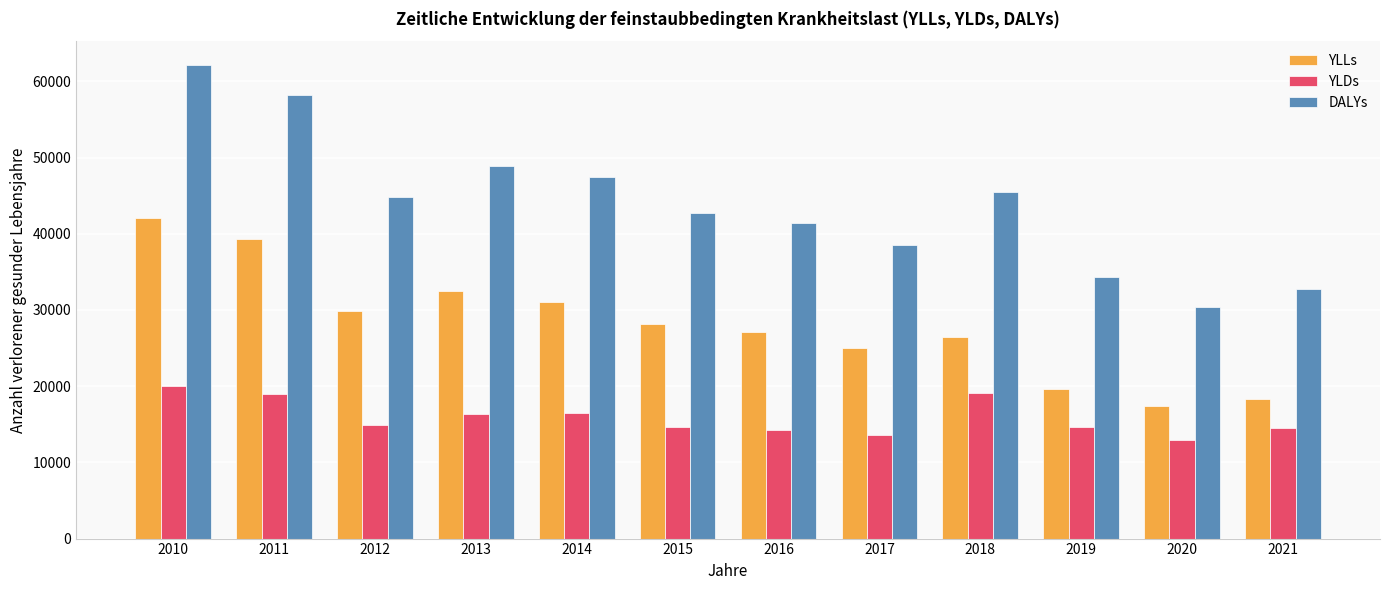

The value of YLDs at 2015 is 14604.4. True or false?

True